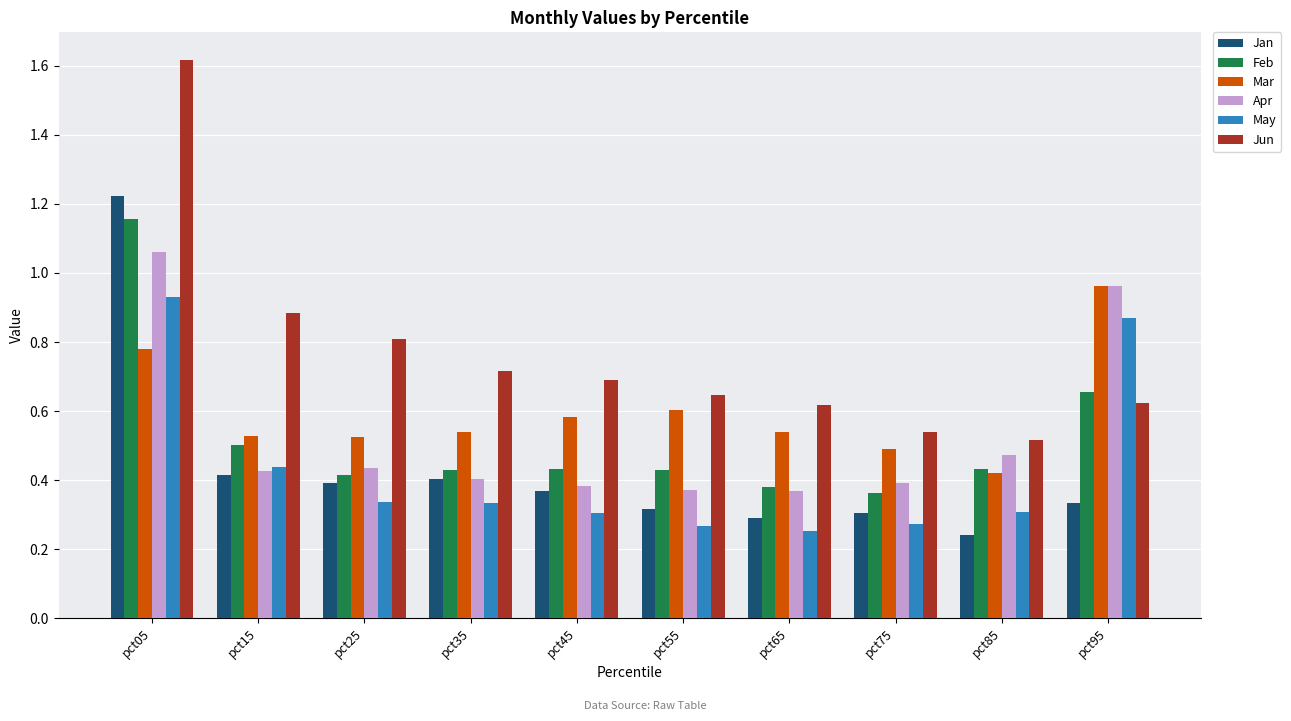

How many bars are there in total?

60